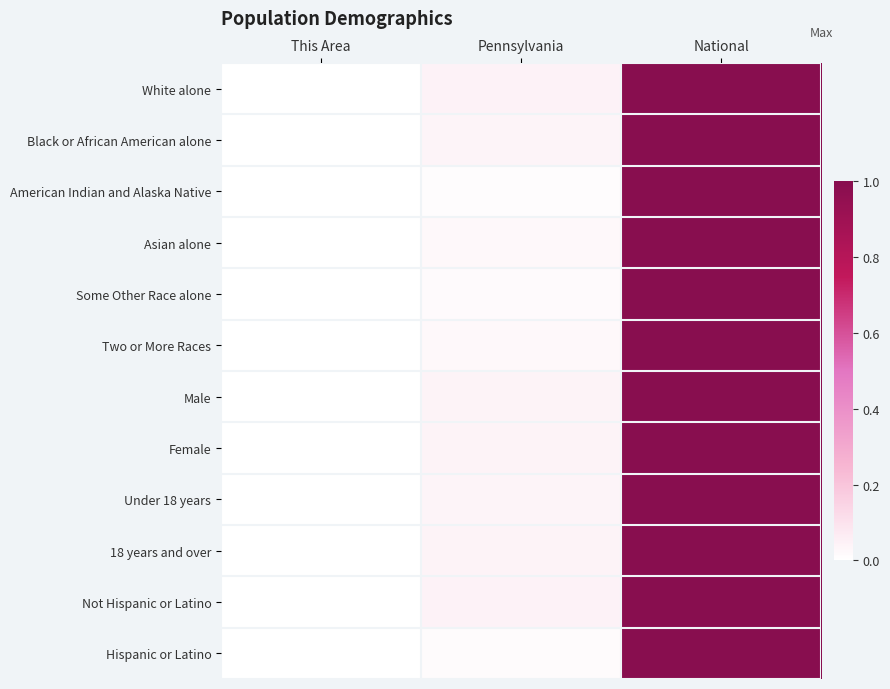

How many data points does each series have?

3